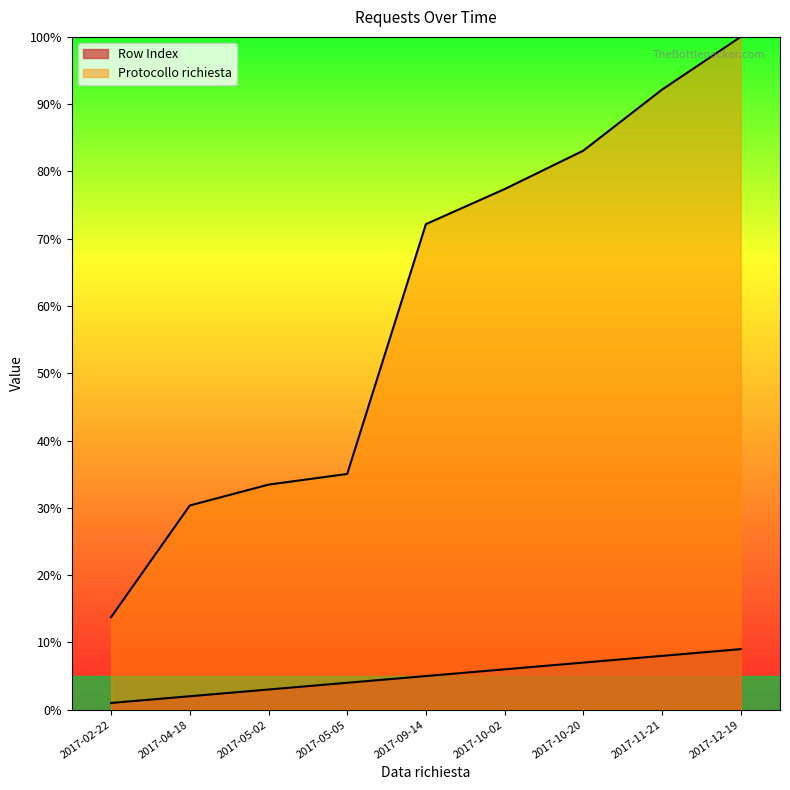

Which label corresponds to the largest value in the chart?

2017-12-19